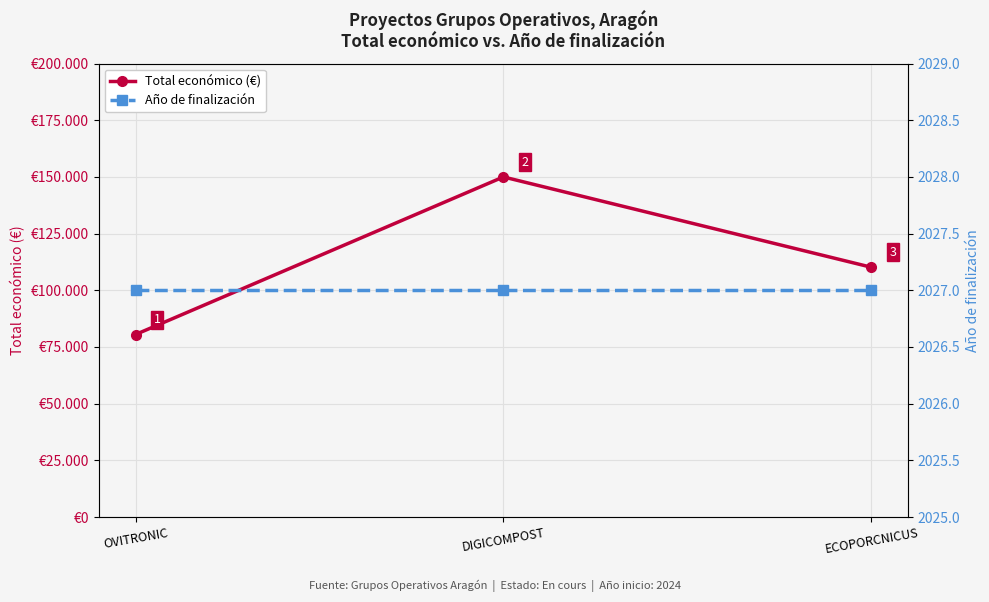

True or false: Año de finalización has a value of 2027 at ECOPORCNICUS.

True